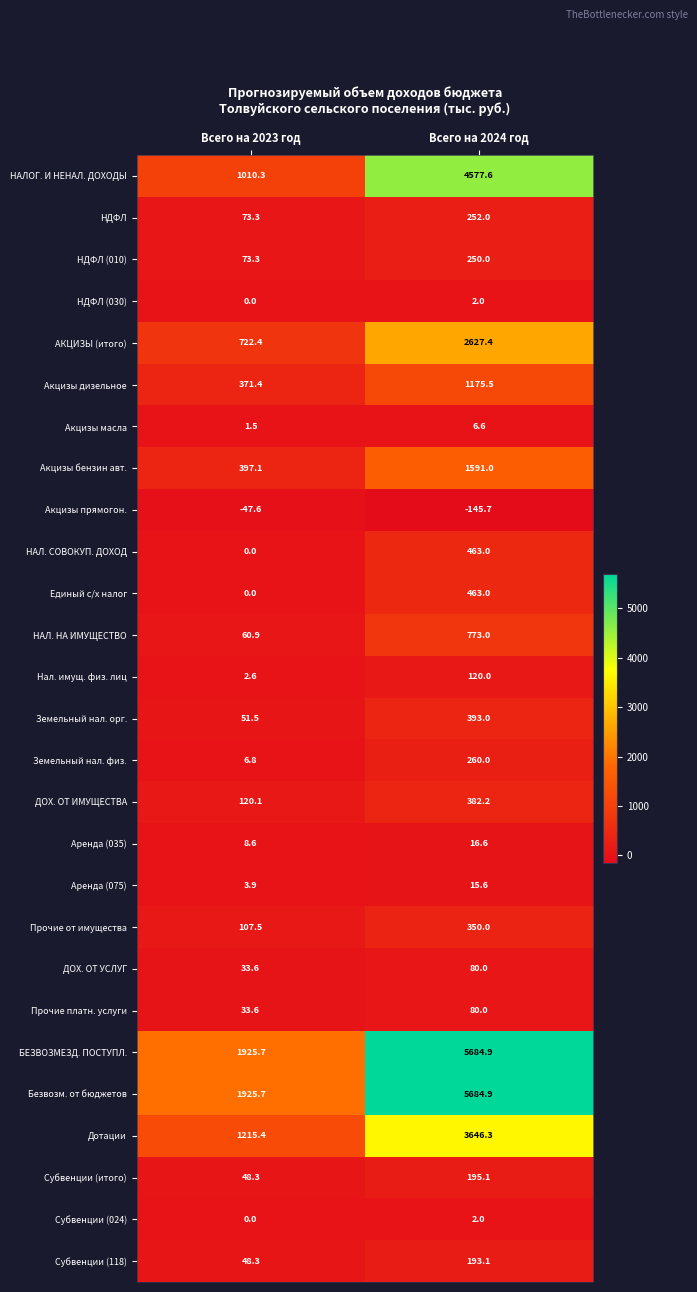

List the labels in order of Прочие от имущества value, smallest first.

Всего на 2023 год, Всего на 2024 год